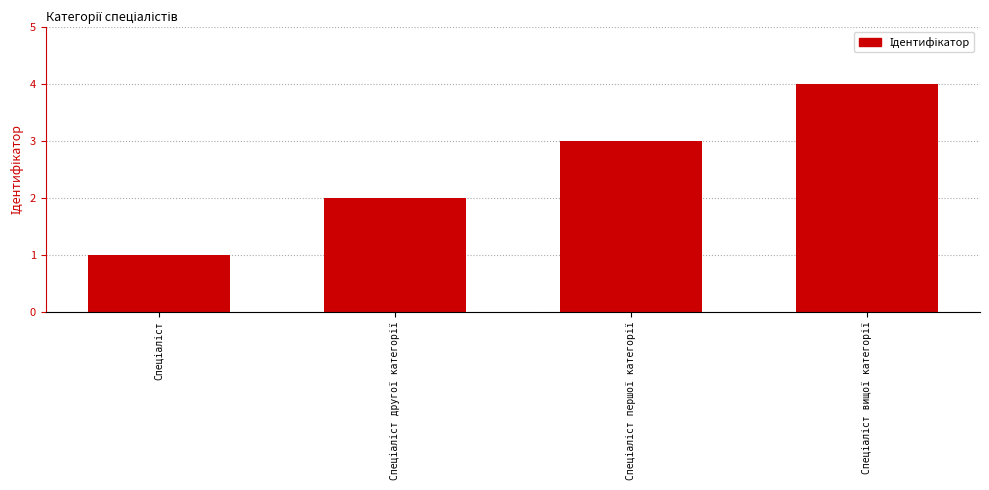

What is the greatest value displayed?

4